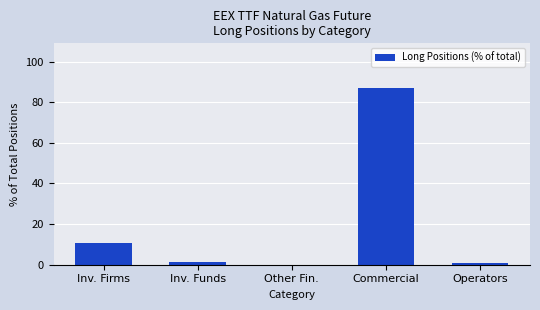

Is it true that the value at Commercial is 115.2?

False